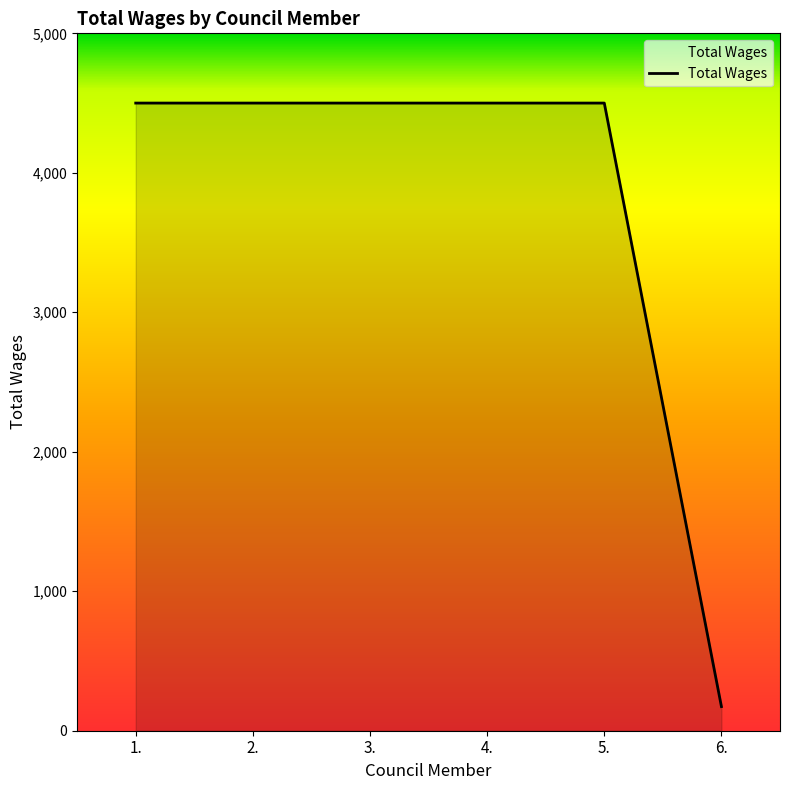

Which has a higher value, 6. or 2.?

2.